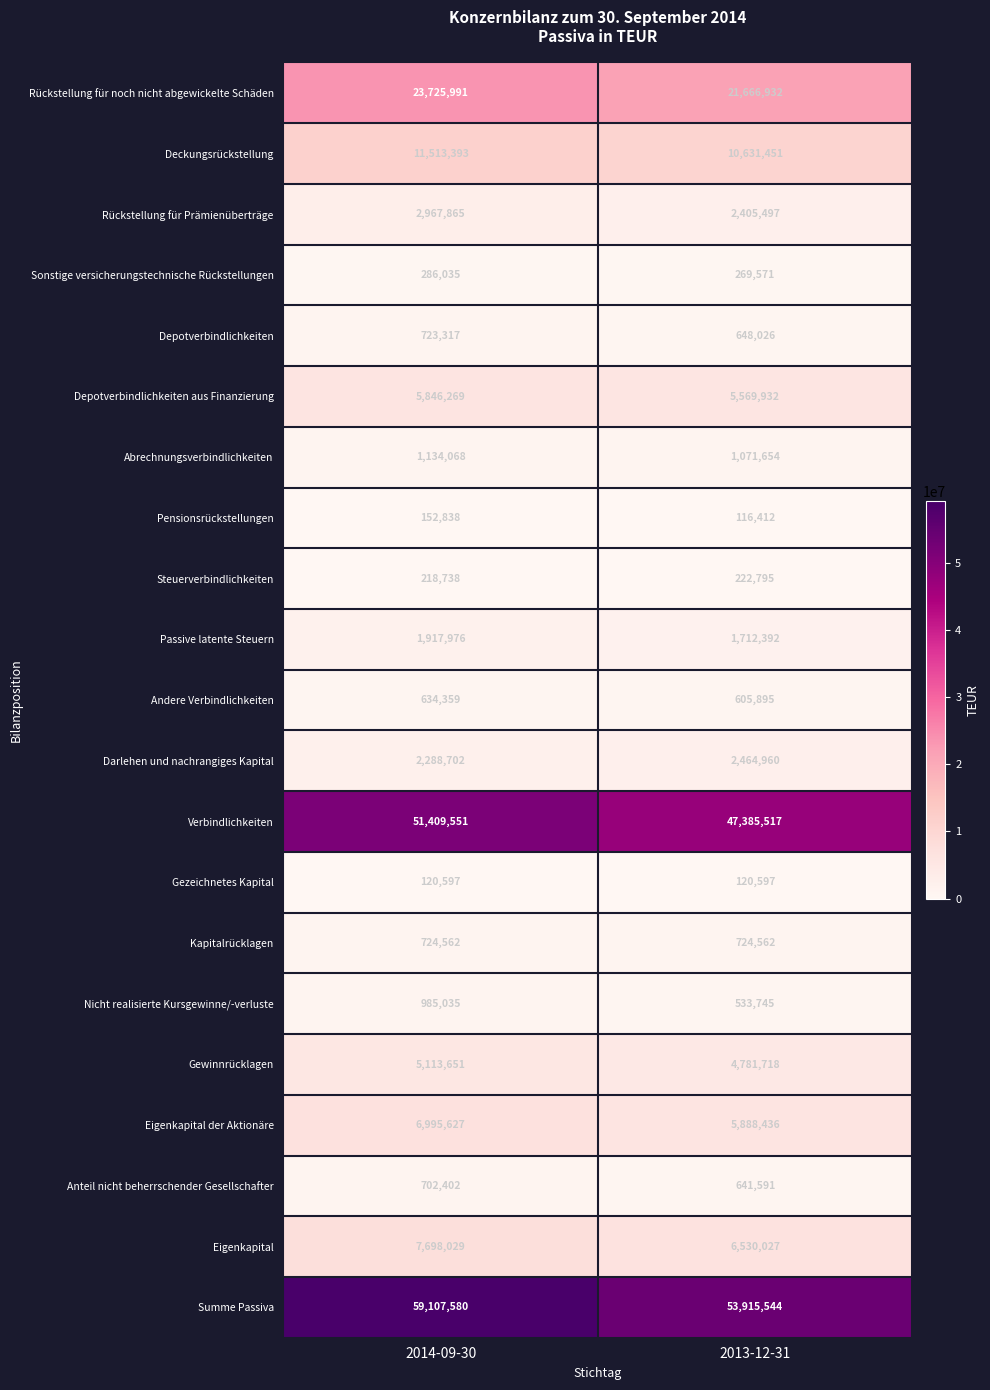

What is the average value of the Rückstellung für Prämienüberträge series?

2686681